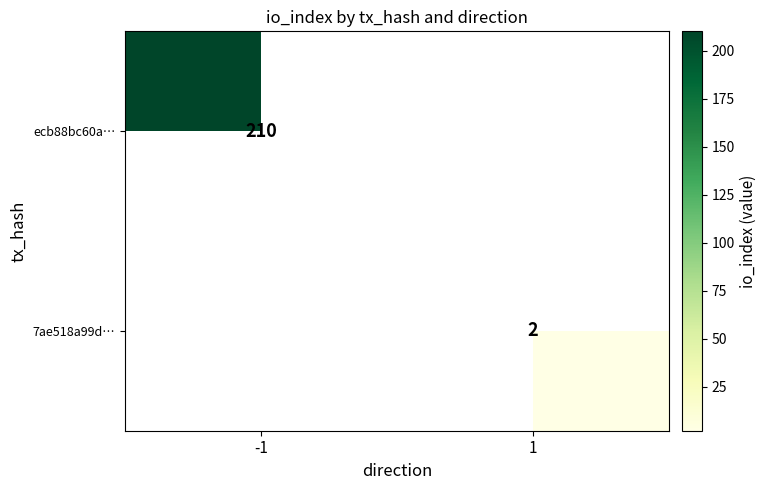

Which has a higher value, 1 or -1?

-1